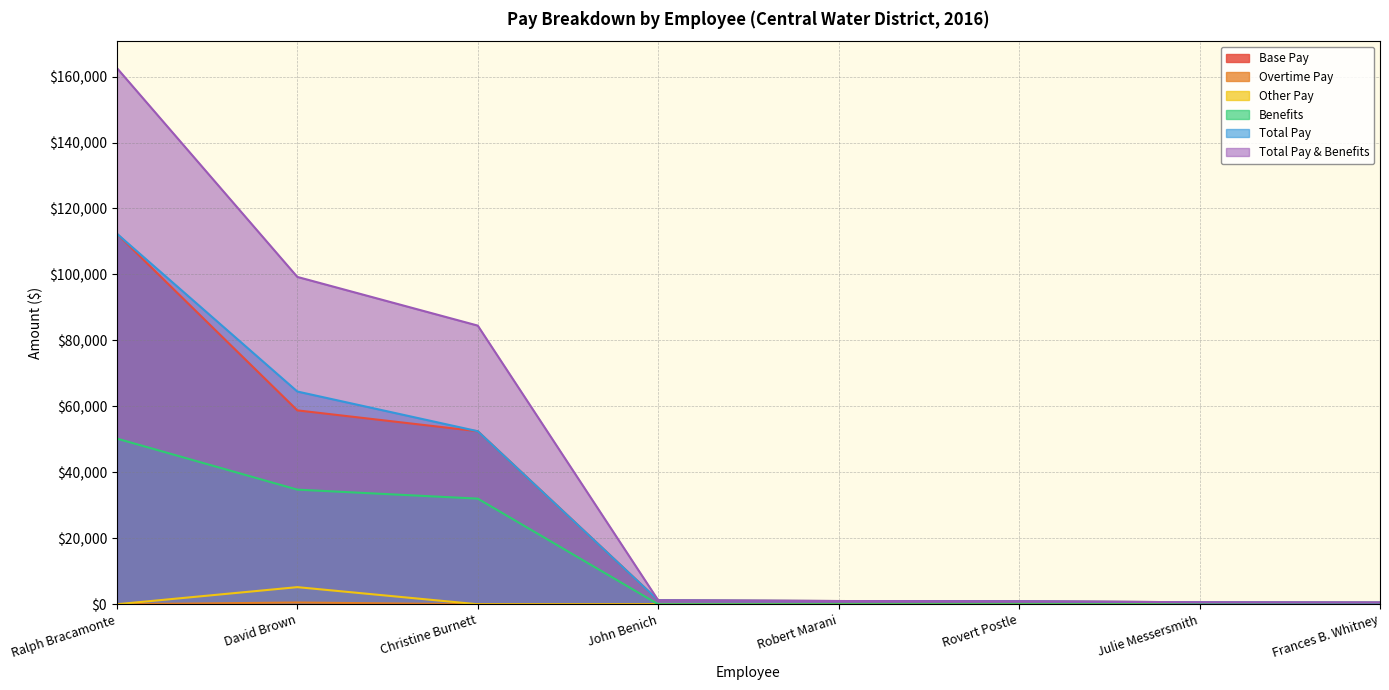

Between Christine Burnett and Rovert Postle, which is larger?

Christine Burnett